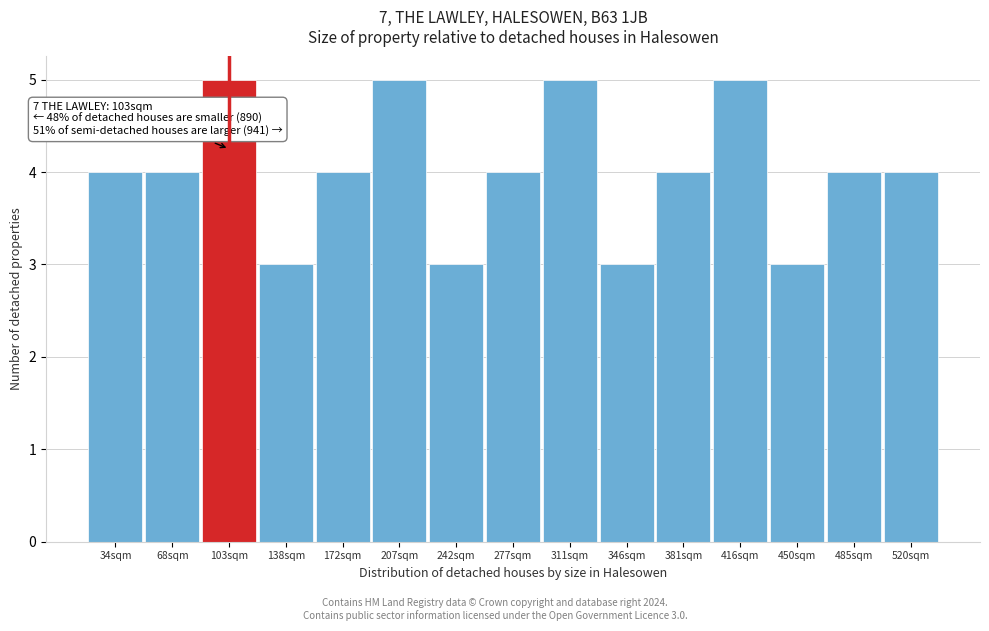

Reading right to left, extract all data points from this chart.

4	4	3	5	4	3	5	4	3	5	4	3	5	4	4